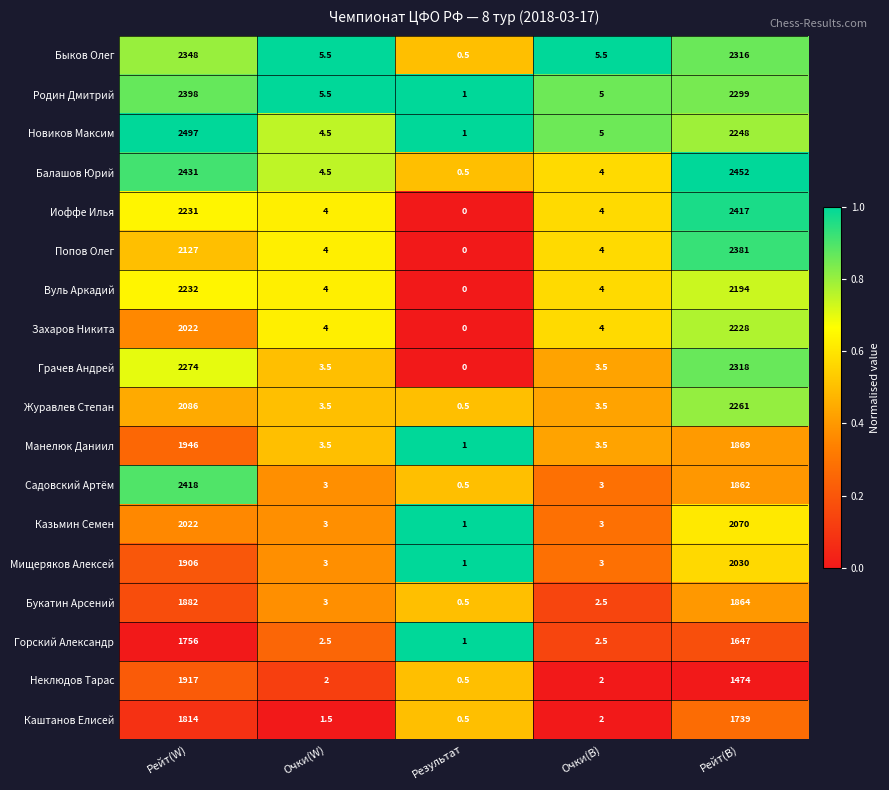

Which series has the widest spread of values?

Новиков Максим